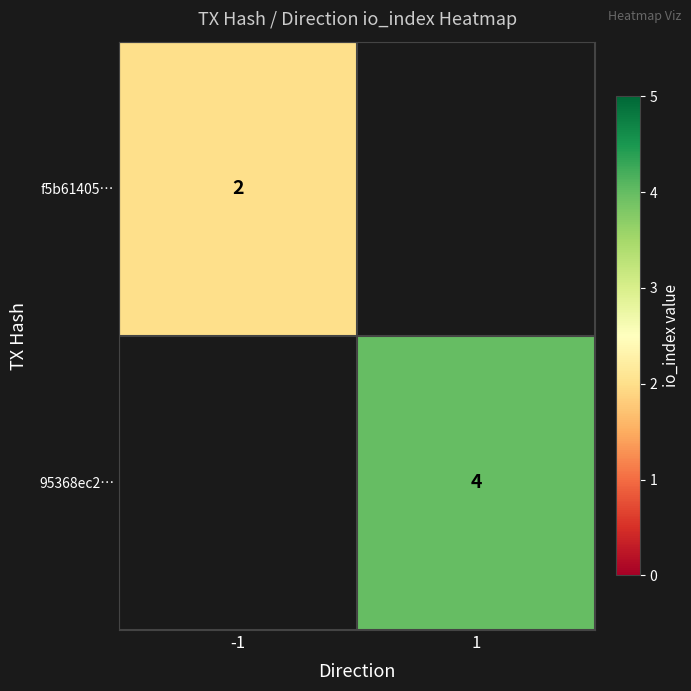

The 95368ec2… series shows 4 at 1. True or false?

True